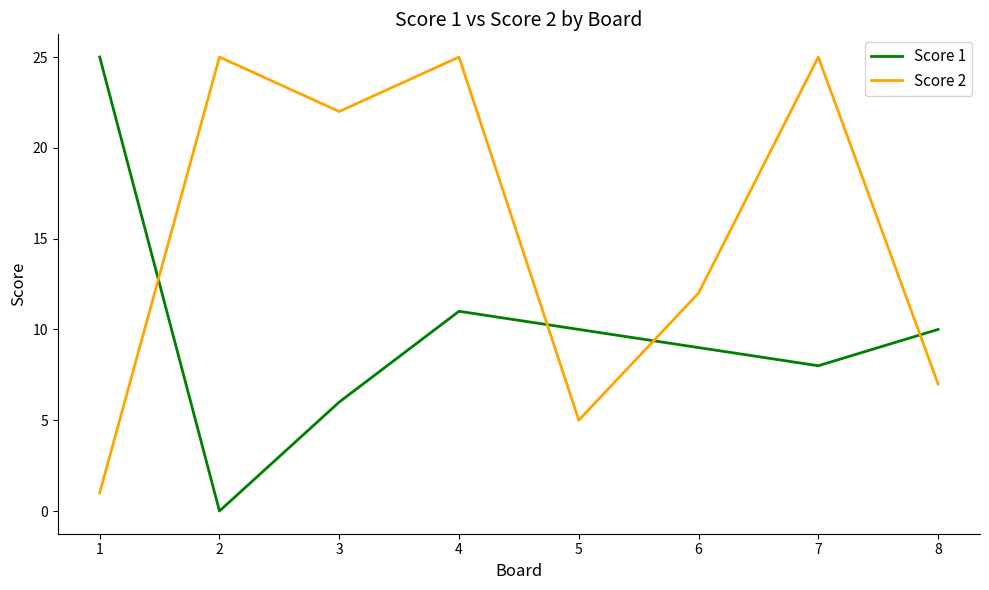

The Score 1 series shows 11 at 3. True or false?

False